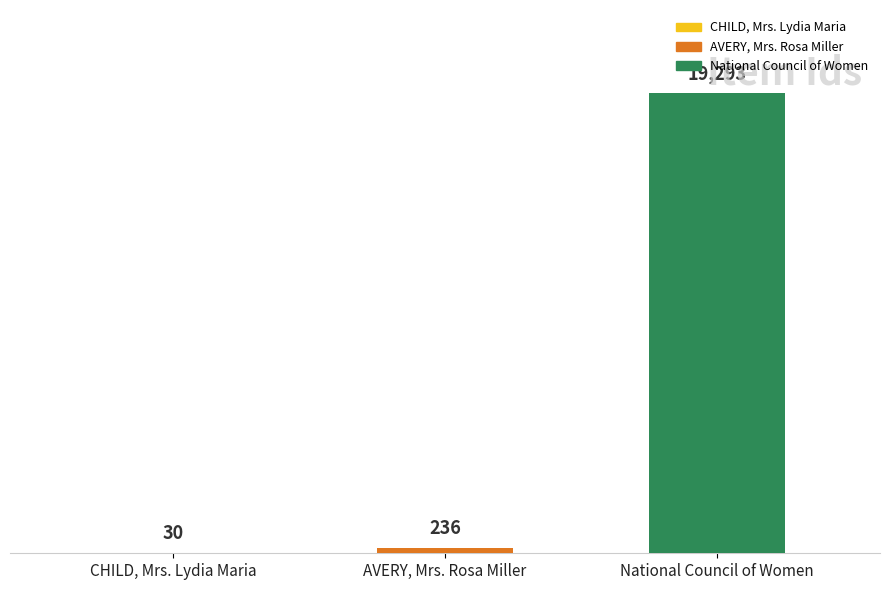

What is the maximum value shown in the chart?

19293